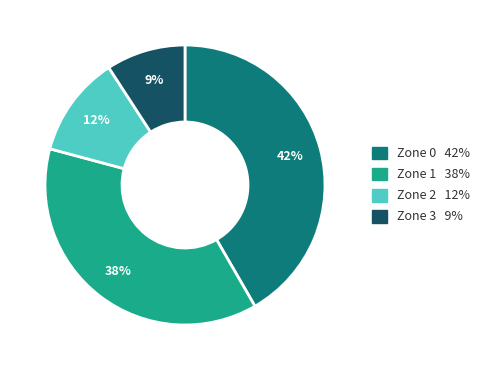

Does any single category account for the majority?

No